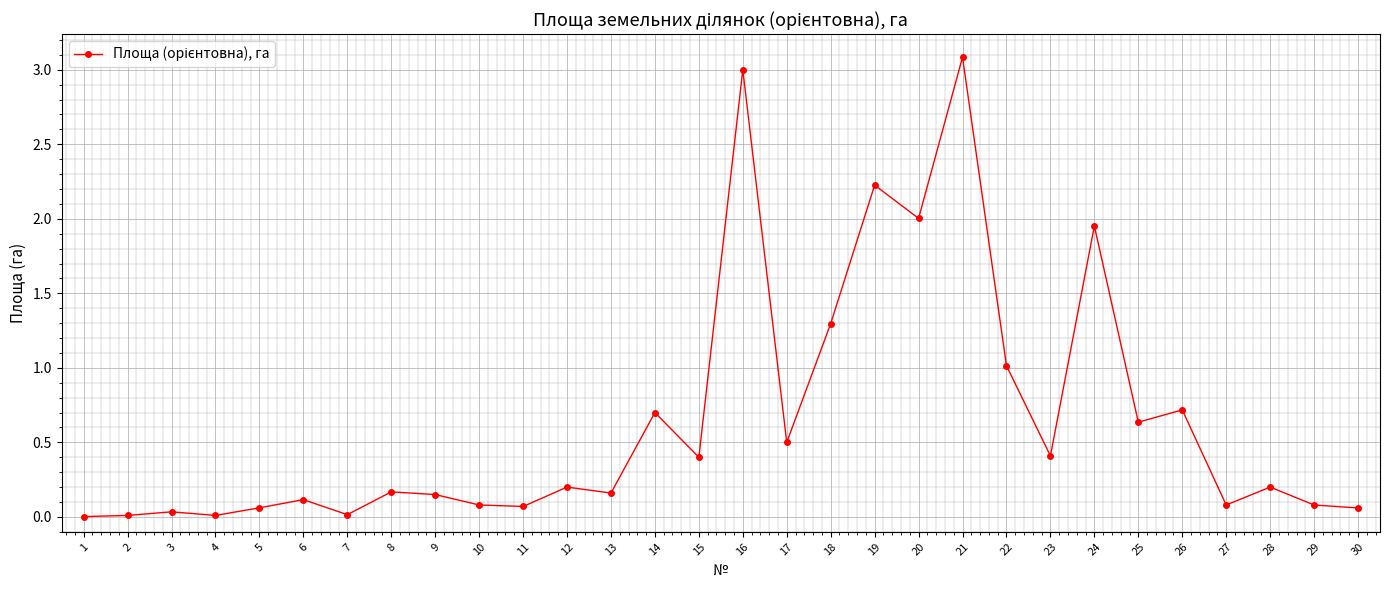

Read the value at 23.

0.4